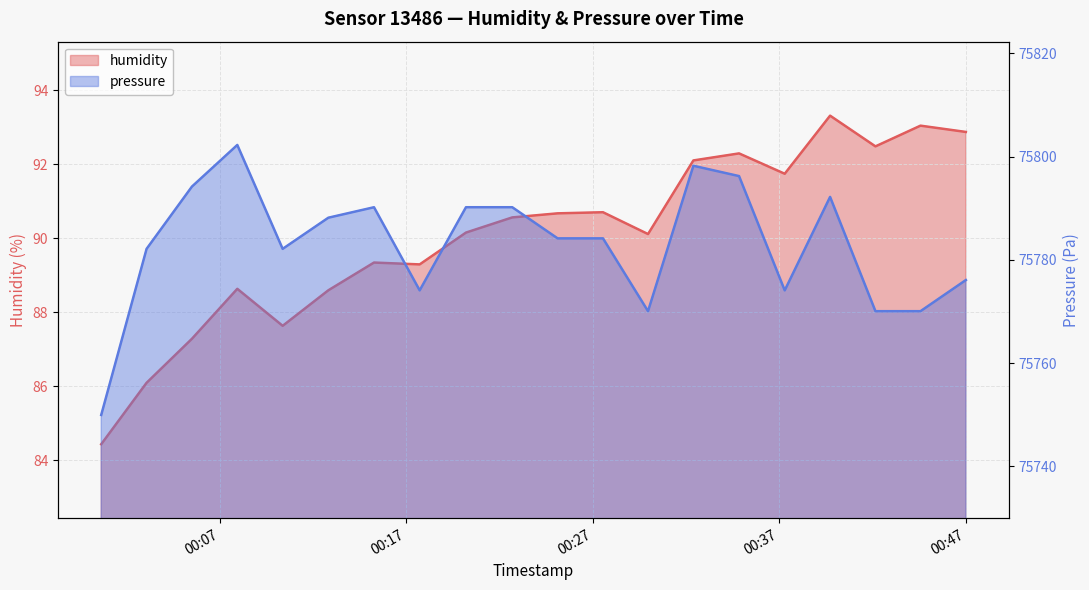

At which category does pressure reach its first local valley?

2022-08-19T00:10:22